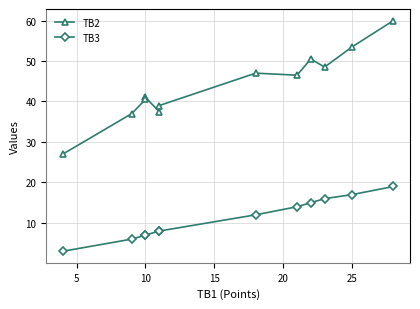

What are all the series names shown in the legend?

TB2, TB3